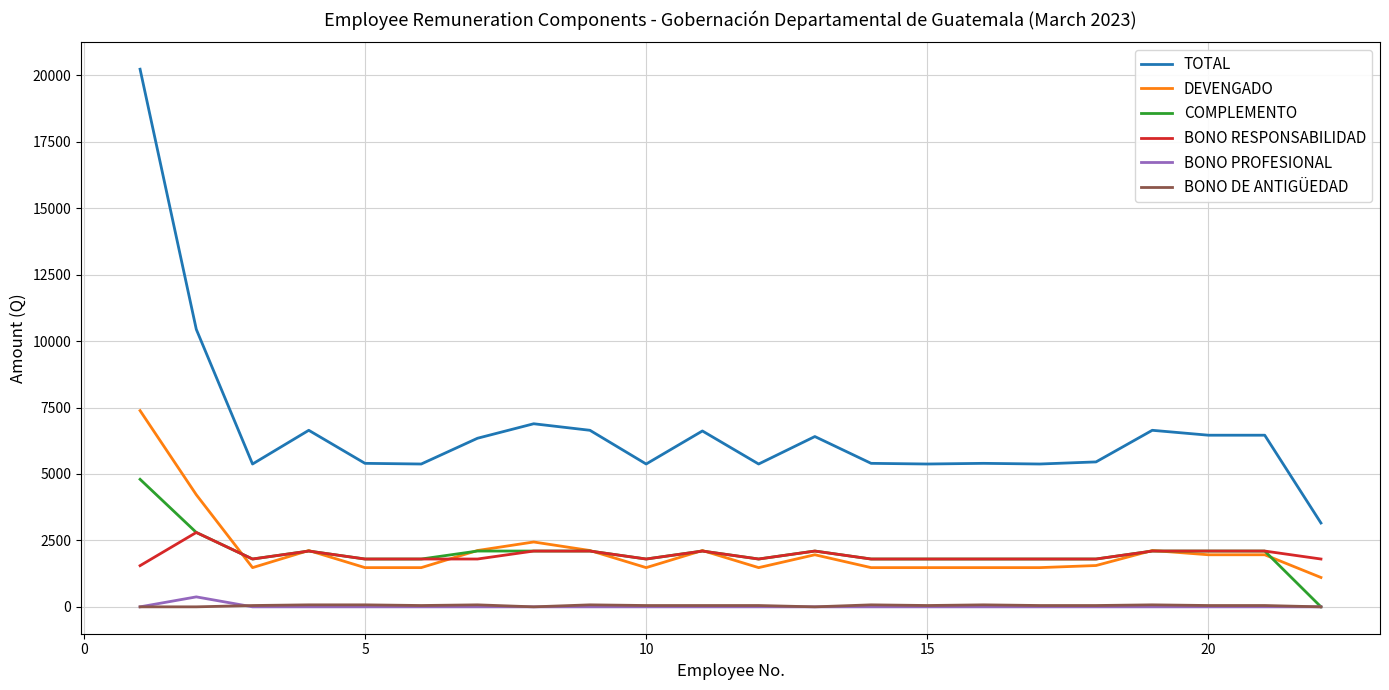

True or false: BONO RESPONSABILIDAD and TOTAL cross at least once.

False